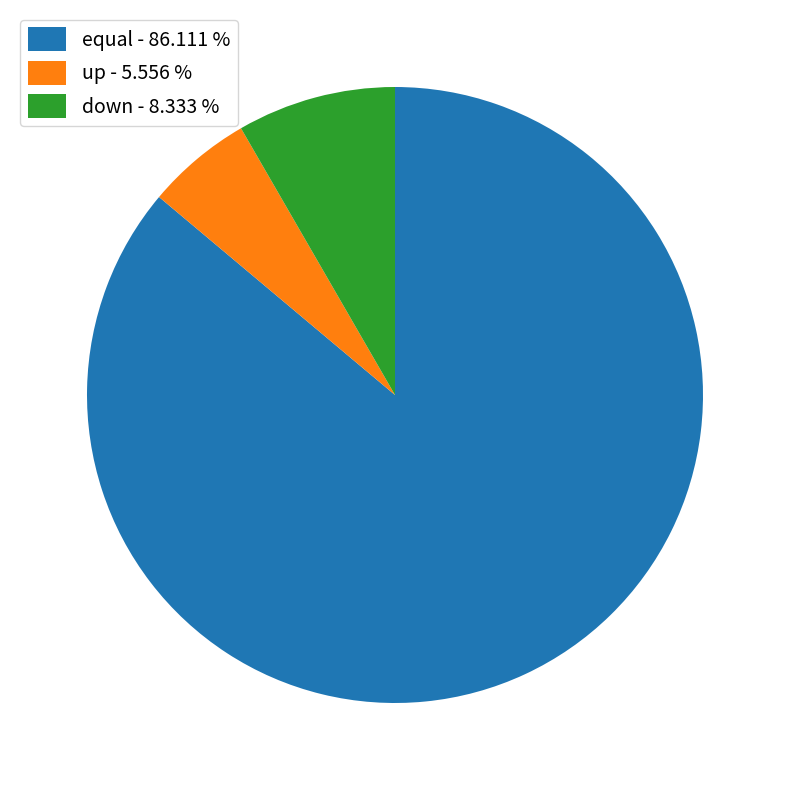

Approximately how many times larger is the value at down compared to equal?

0.1